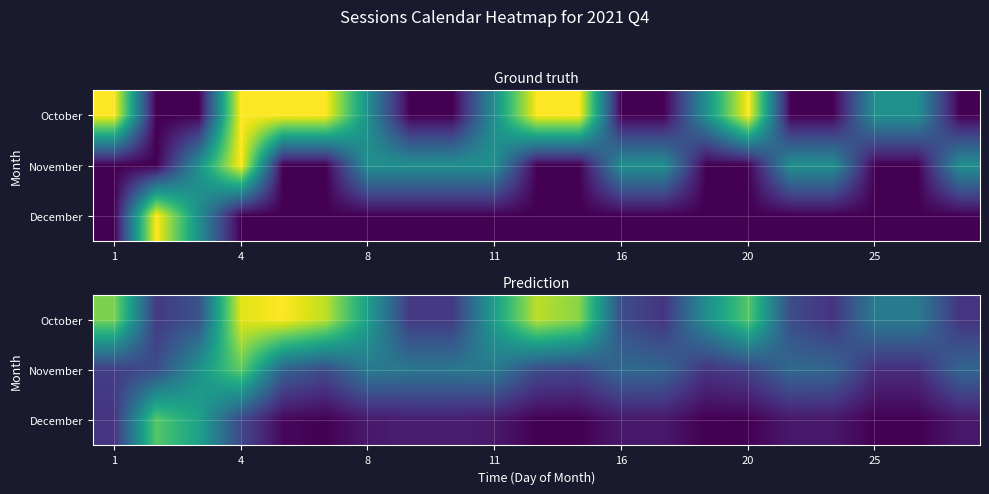

Which category has the lowest value across all series?

25